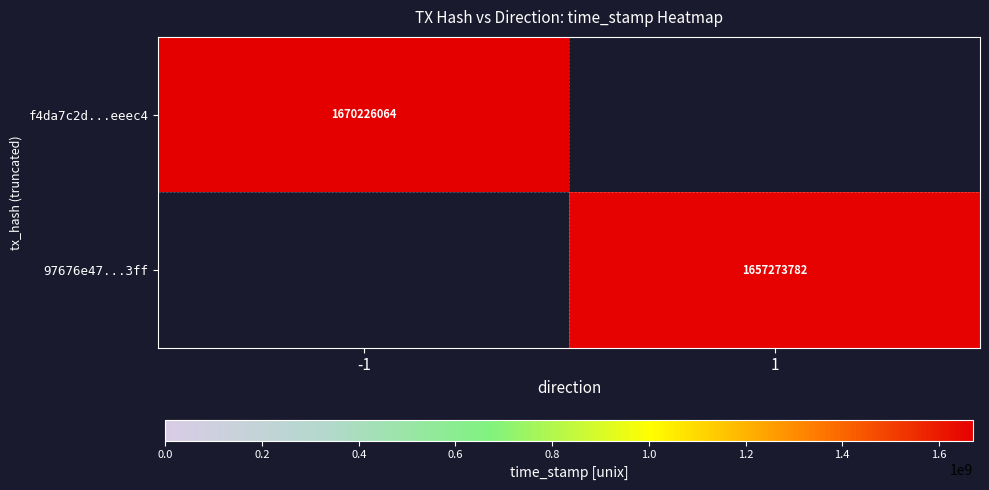

The 97676e47...3ff series shows 1657273782 at 1. True or false?

True